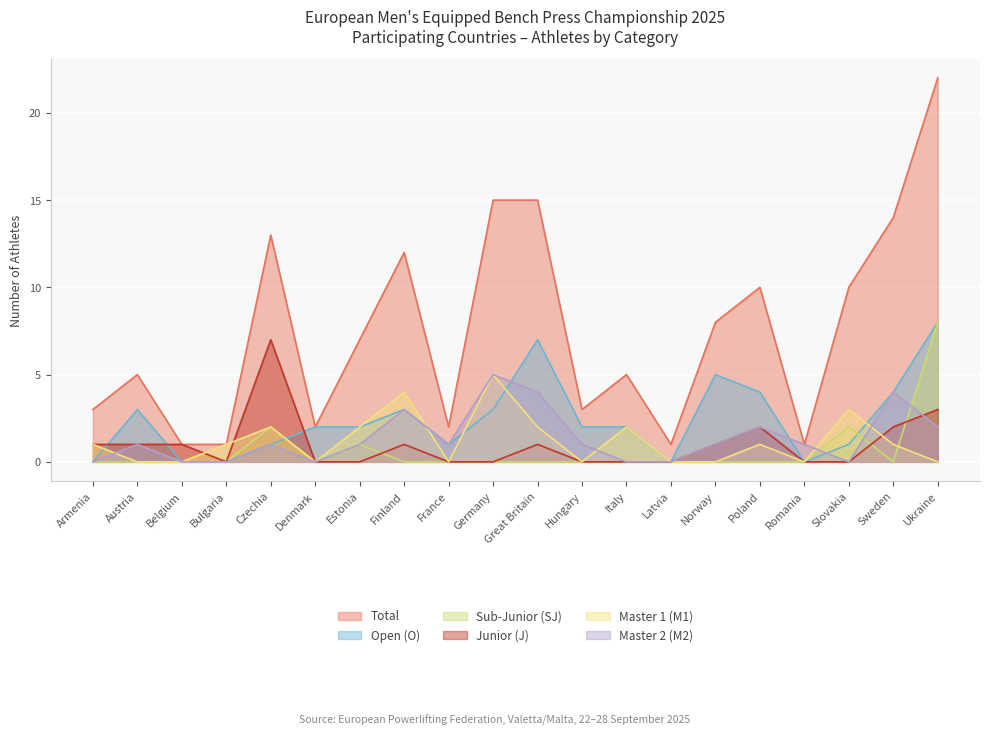

True or false: Junior (J) and Total intersect in this chart.

False